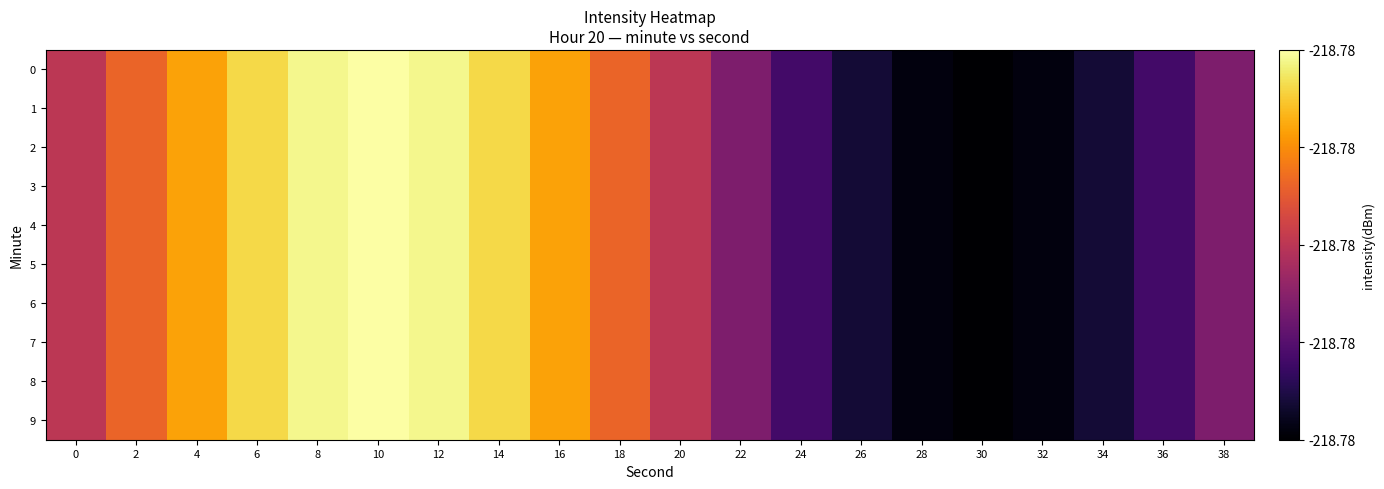

Rank the series at 22 from lowest to highest value.

0, 1, 2, 3, 4, 5, 6, 7, 8, 9